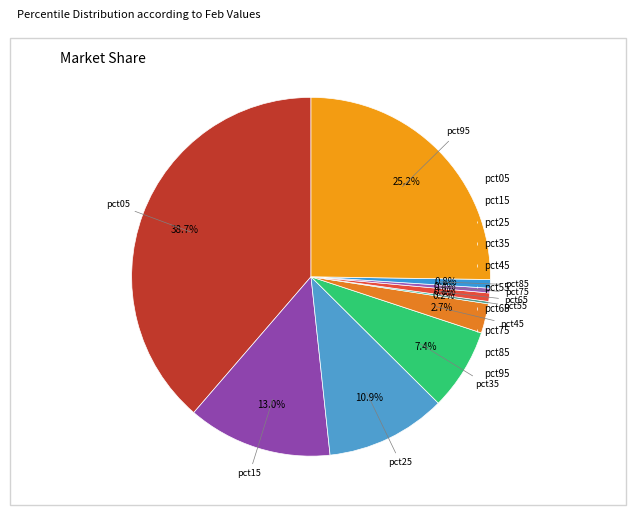

To the nearest percent, what portion does pct65 represent?

1%